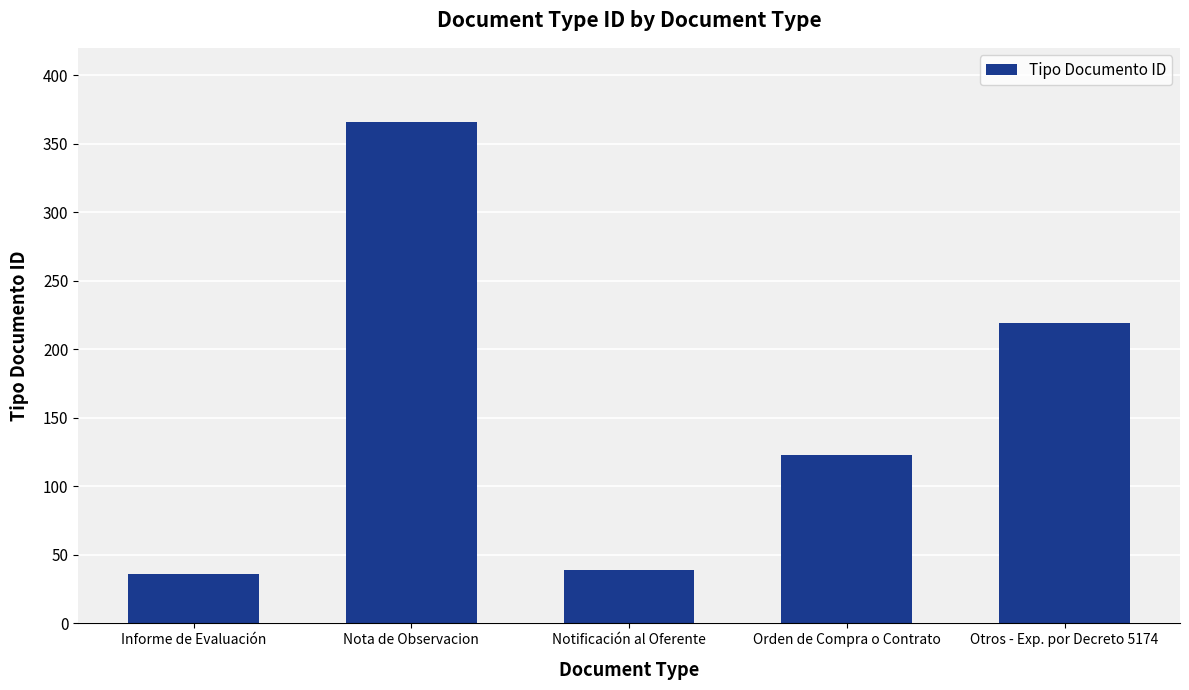

Reading left to right, list all the values displayed in this chart.

36	366	39	123	219